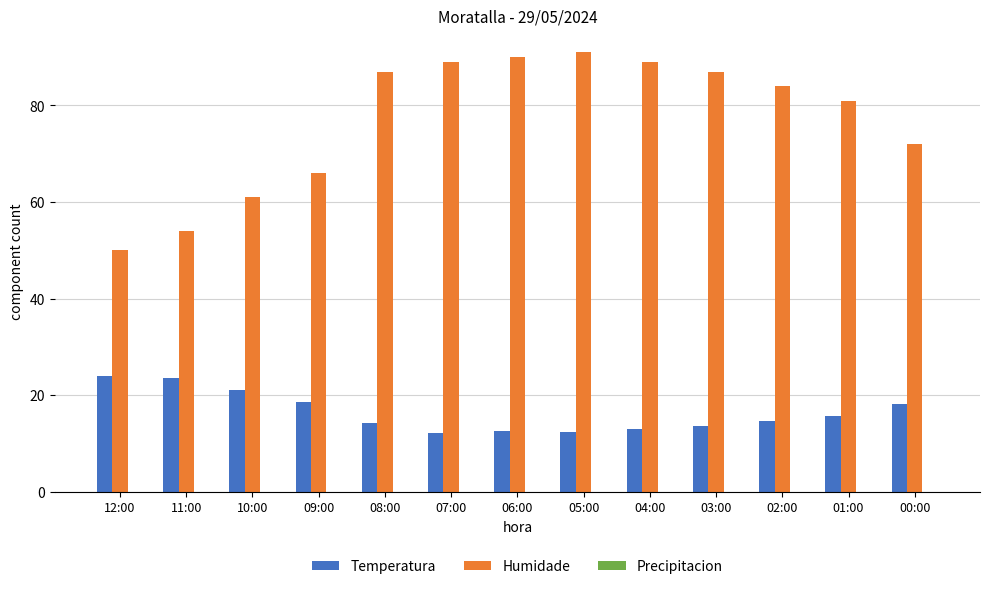

Between 03:00 and 00:00, which series saw the biggest shift?

Humidade